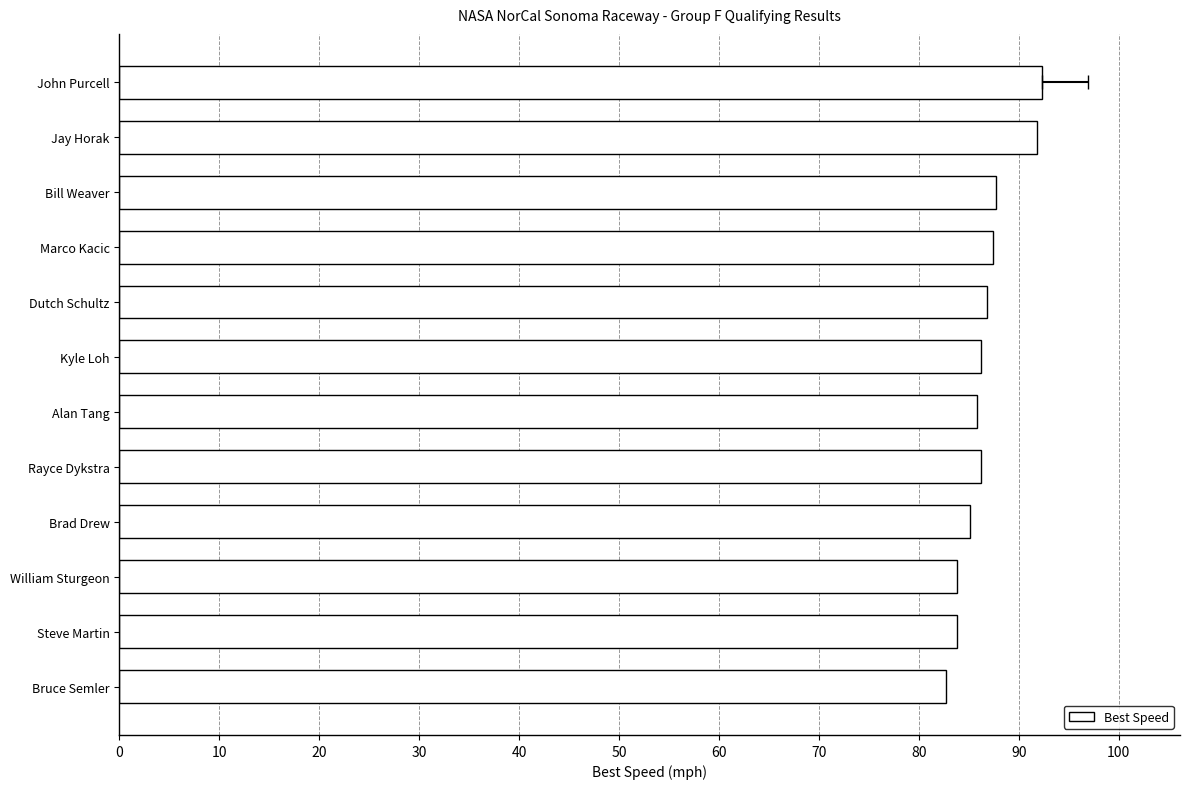

What is the difference between the maximum and second lowest values?

8.5